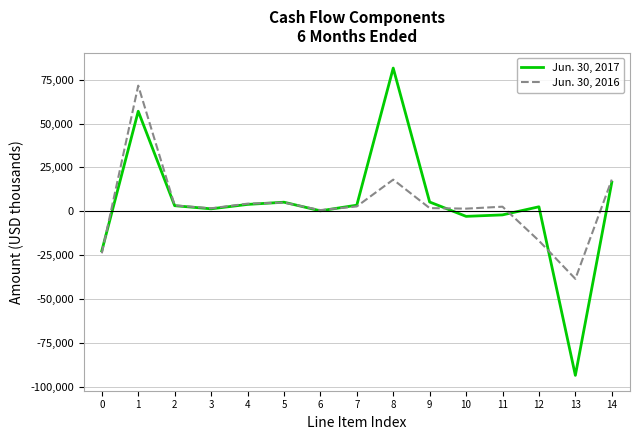

Is it true that Jun. 30, 2016 equals -16310 at 0?

False